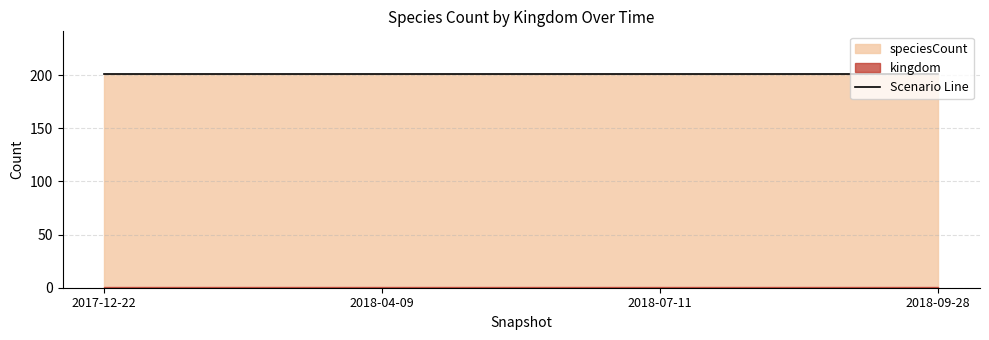

True or false: kingdom and speciesCount cross at least once.

False